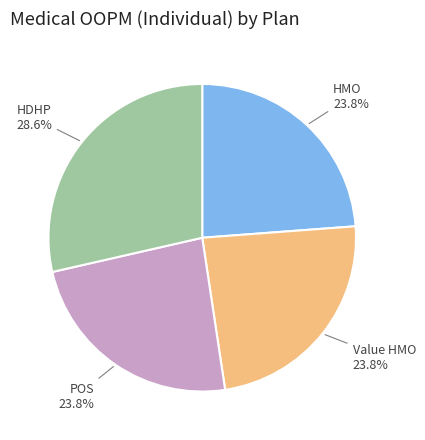

Does HDHP represent more than half of the total?

No